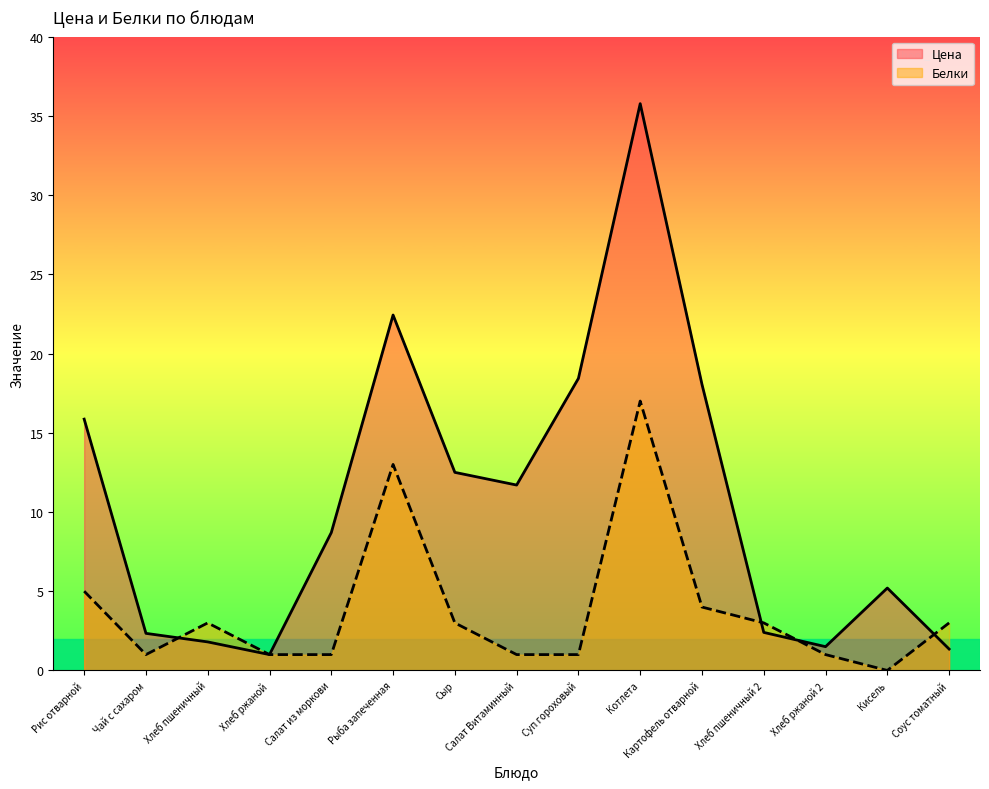

How many intersections are there between Белки and Цена?

4